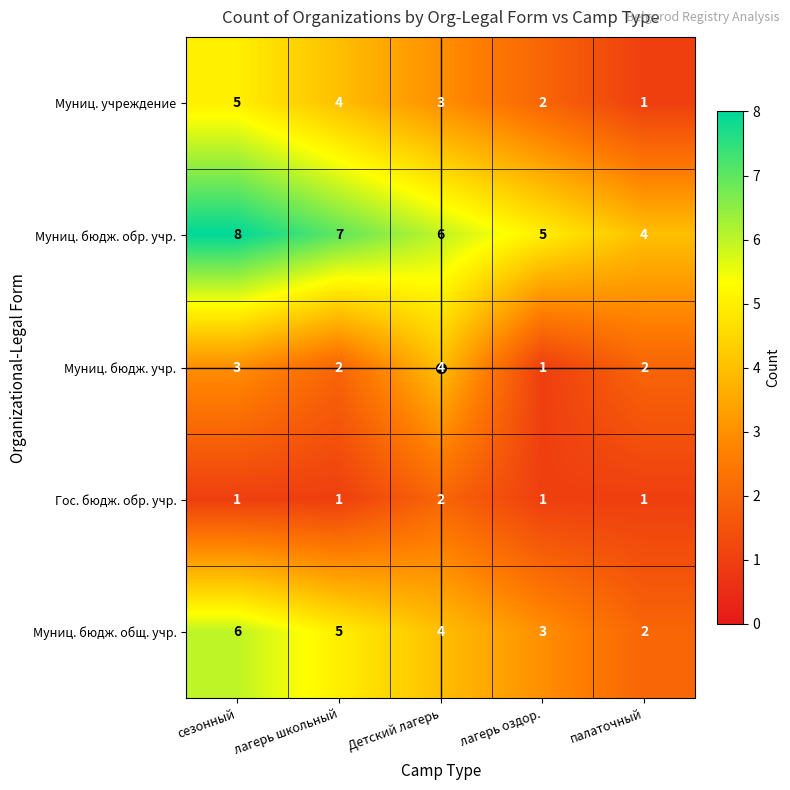

How many Гос. бюдж. обр. учр. values are between 1 and 2?

5